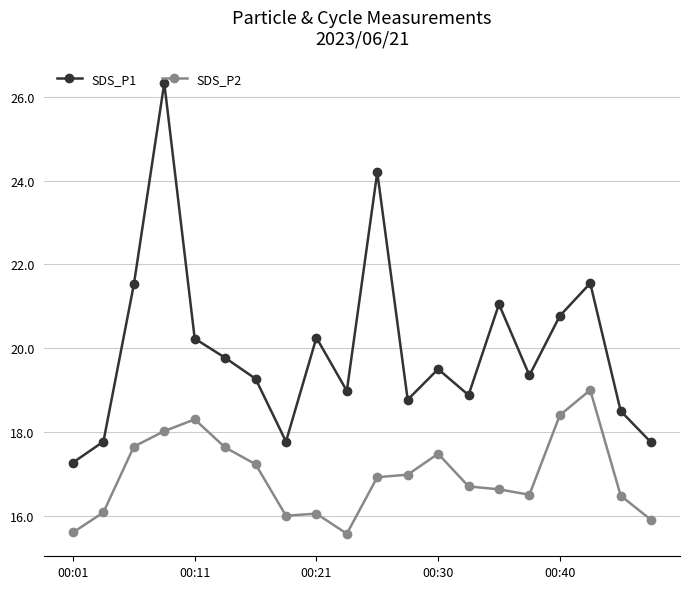

How many lines are shown in the chart?

2